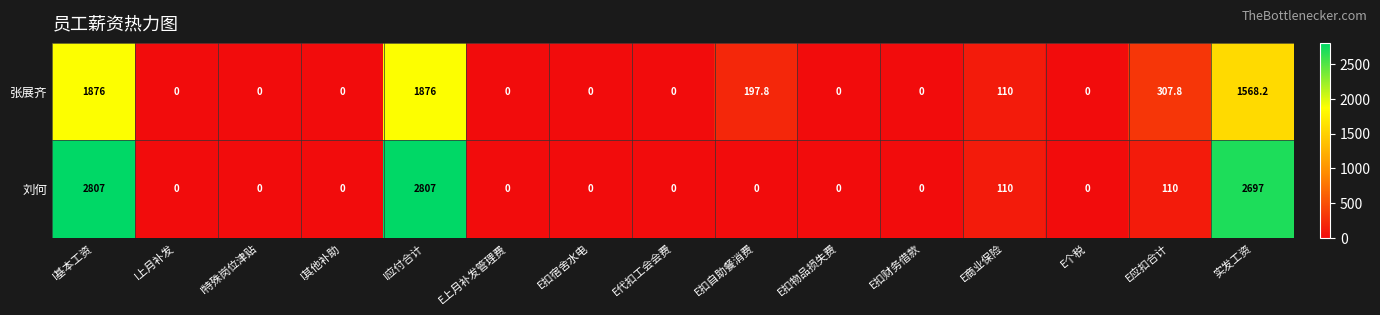

What is the average value of the 张展齐 series?

395.7